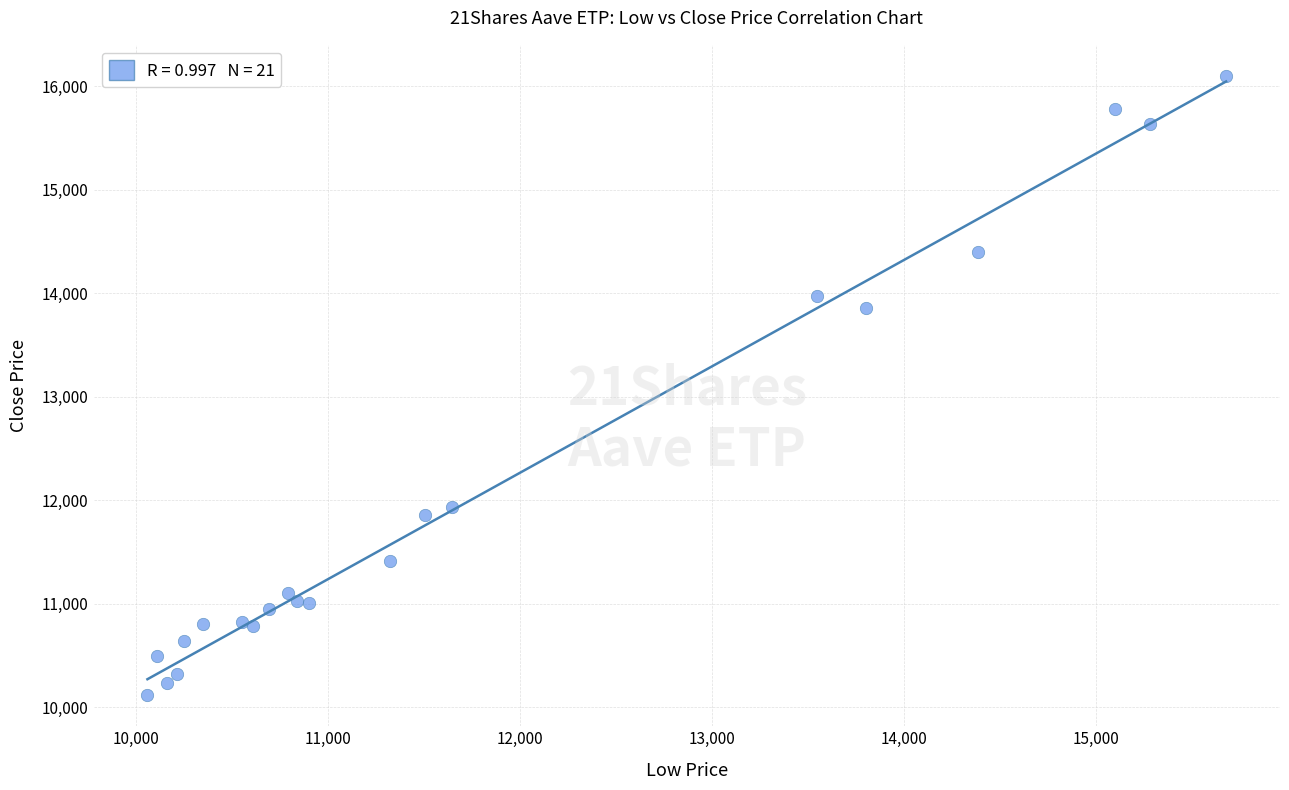

What Y value in the scatter plot is closest to 13109?

13862